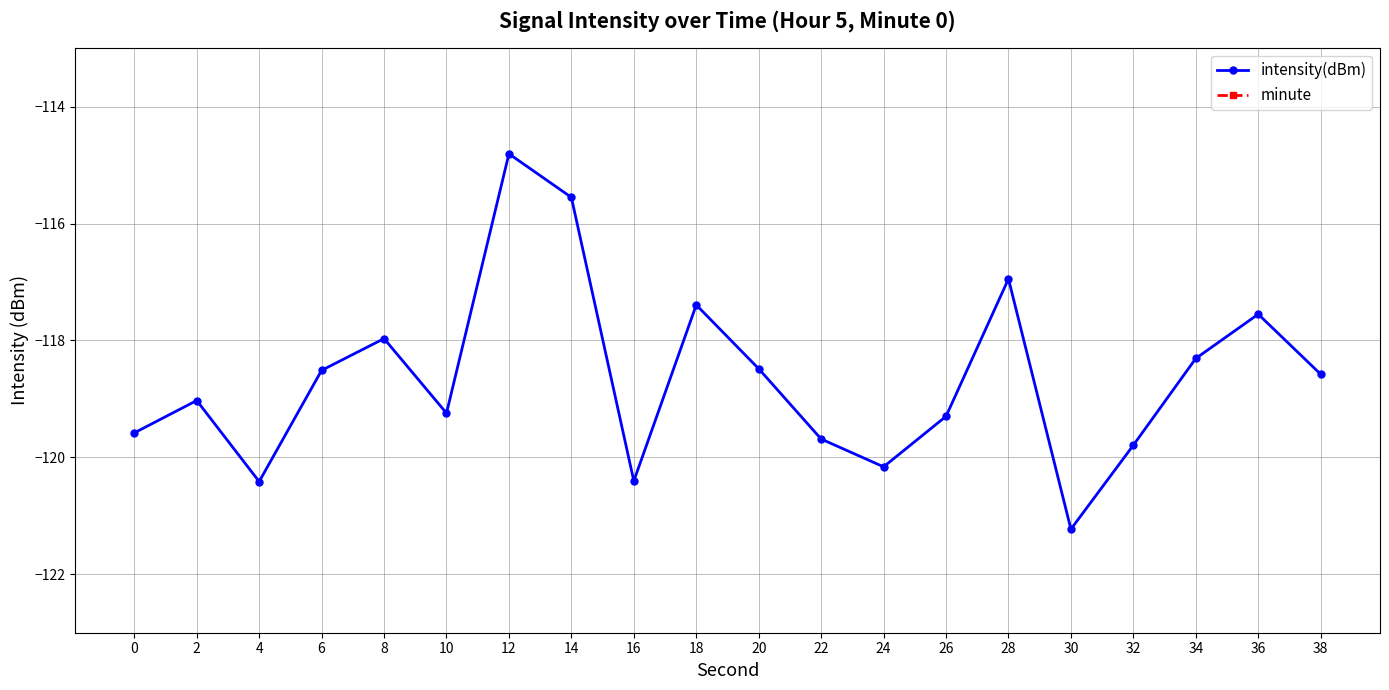

Is it true that minute equals 0.3 at 26?

False